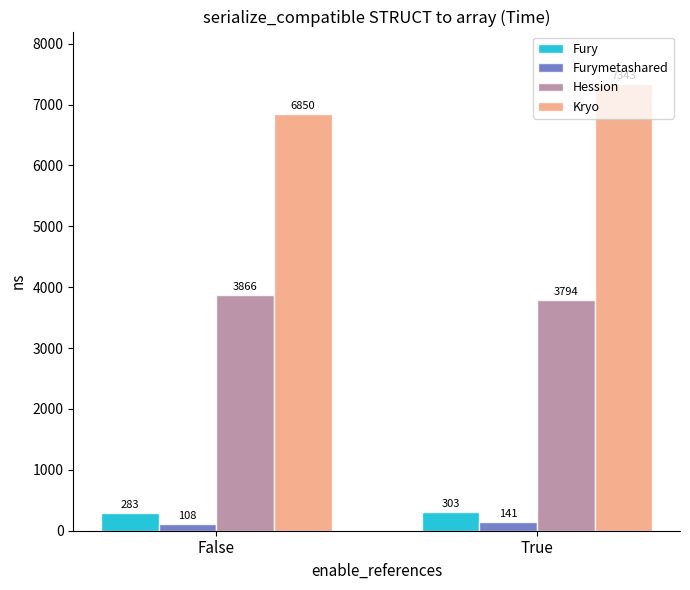

Reading left to right, list all the values displayed in this chart.

Fury: False=283	True=303
Furymetashared: False=108	True=141
Hession: False=3866	True=3794
Kryo: False=6850	True=7343